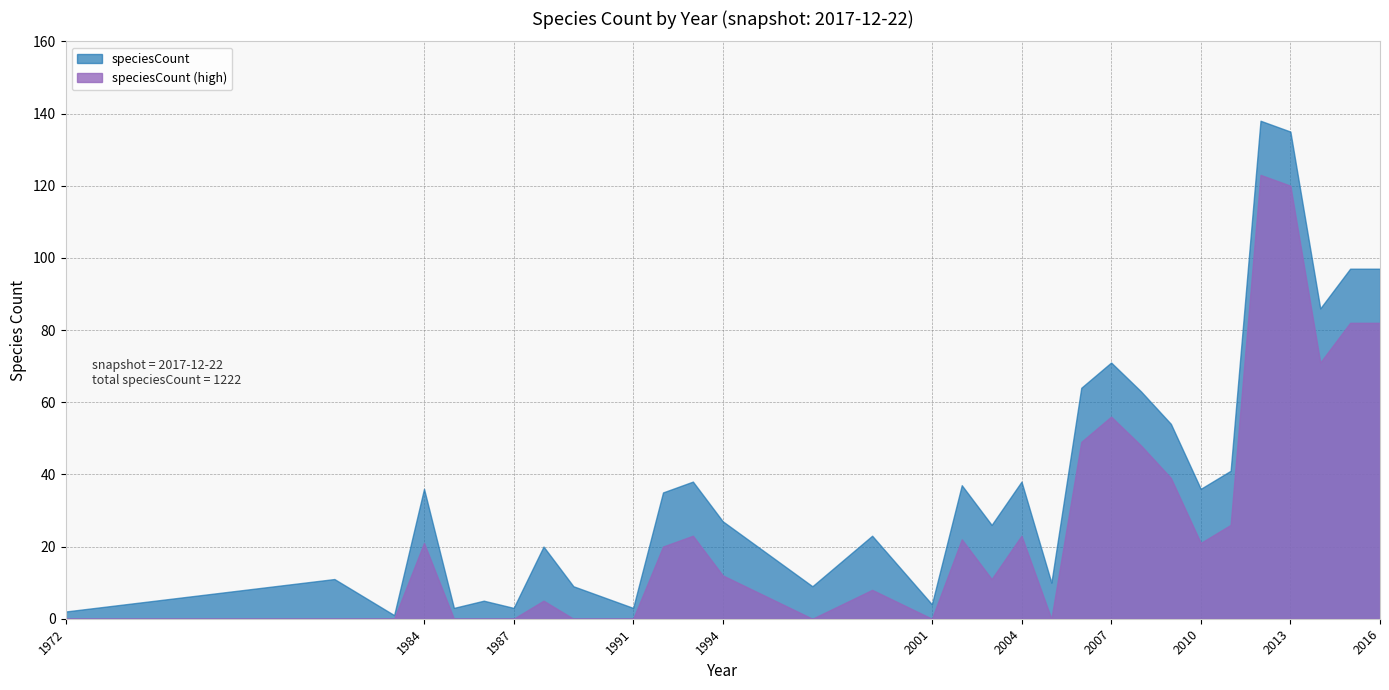

Reading left to right, extract all data points from this chart.

1972=2	1981=11	1983=1	1984=36	1985=3	1986=5	1987=3	1988=20	1989=9	1991=3	1992=35	1993=38	1994=27	1997=9	1999=23	2001=4	2002=37	2003=26	2004=38	2005=10	2006=64	2007=71	2008=63	2009=54	2010=36	2011=41	2012=138	2013=135	2014=86	2015=97	2016=97